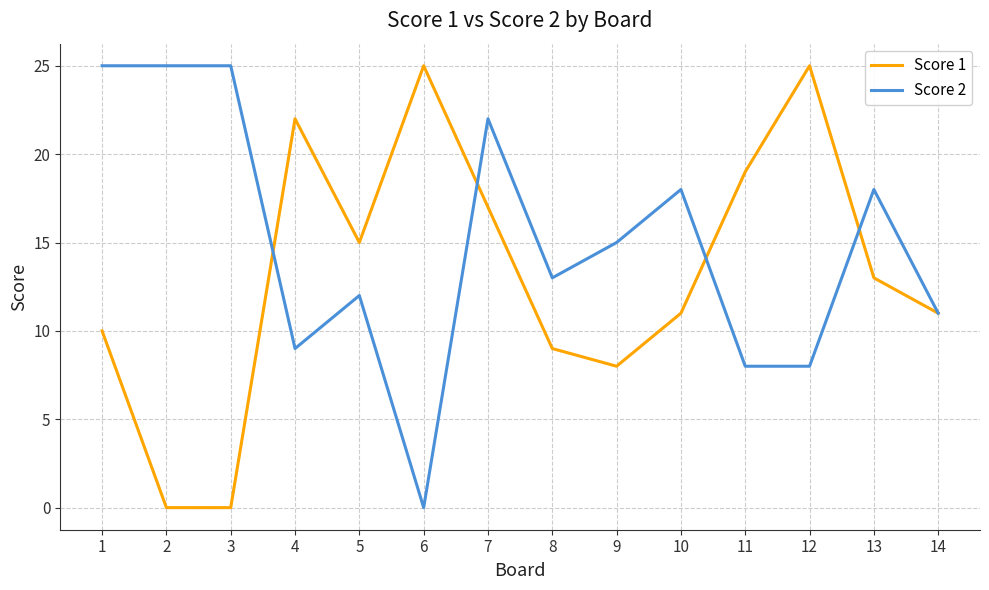

Which series changed the most between 2 and 4?

Score 1